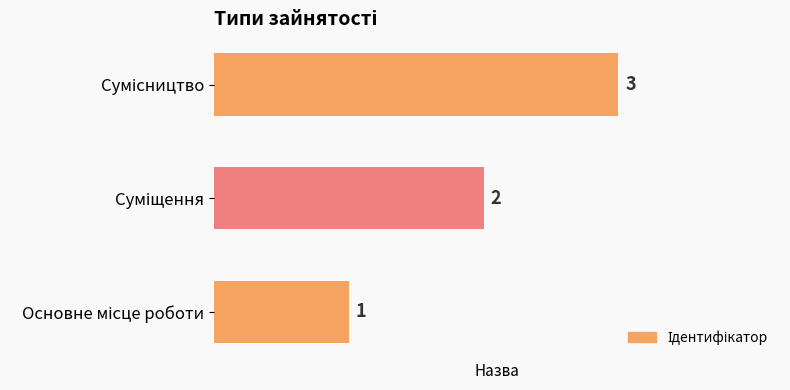

How many values are between 1 and 3?

3